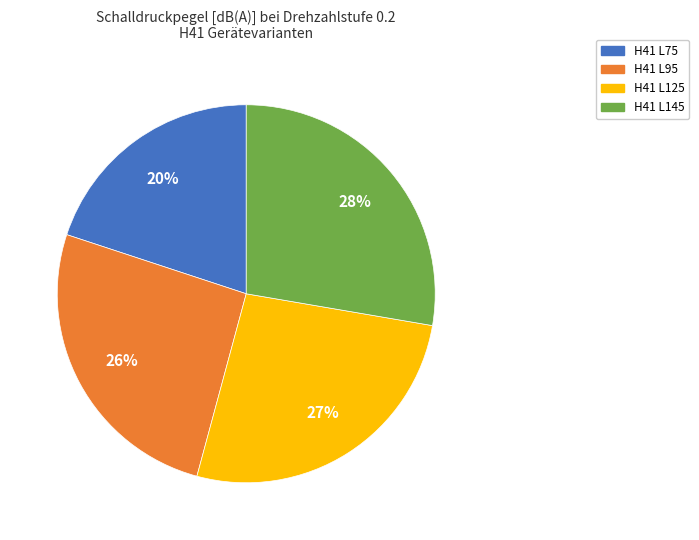

Is it true that H41 L145 is 28% of the pie?

True